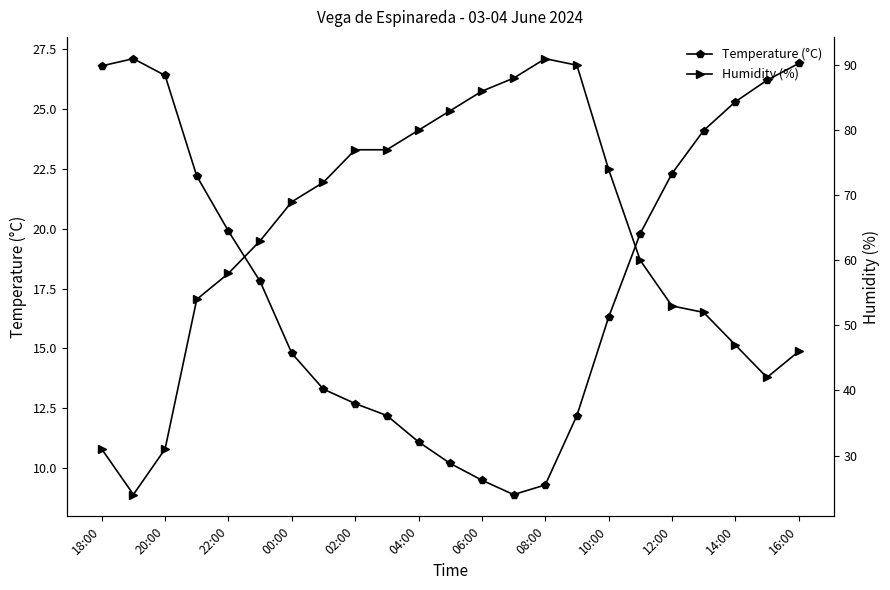

True or false: Temperature (°C) has more than 1 interior local peaks.

False